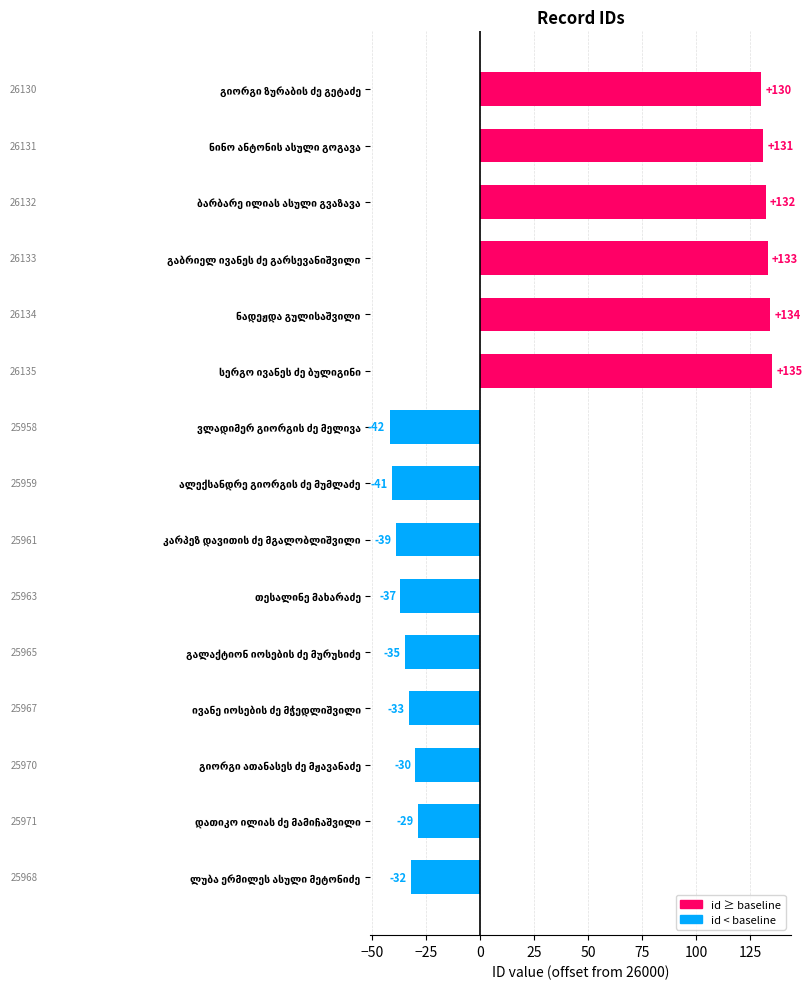

What is the minimum value shown in the chart?

-42